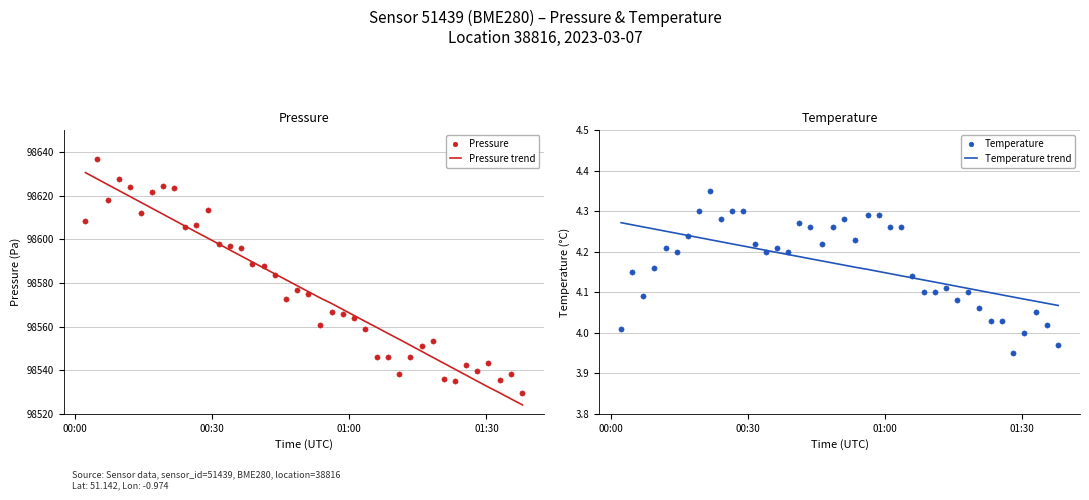

Which series contains the highest Y value?

Pressure